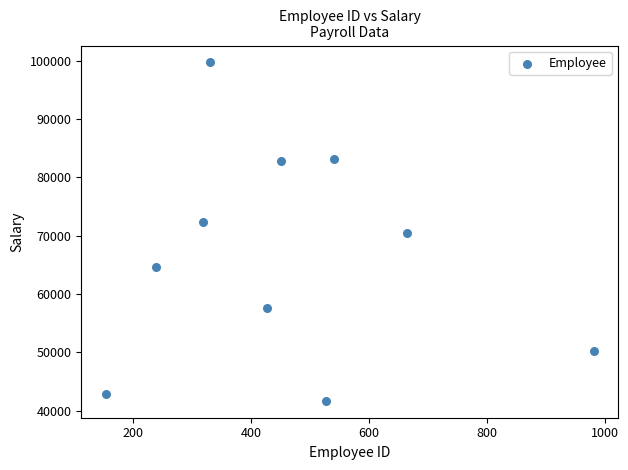

What is the range of Y values (max minus min)?

58000